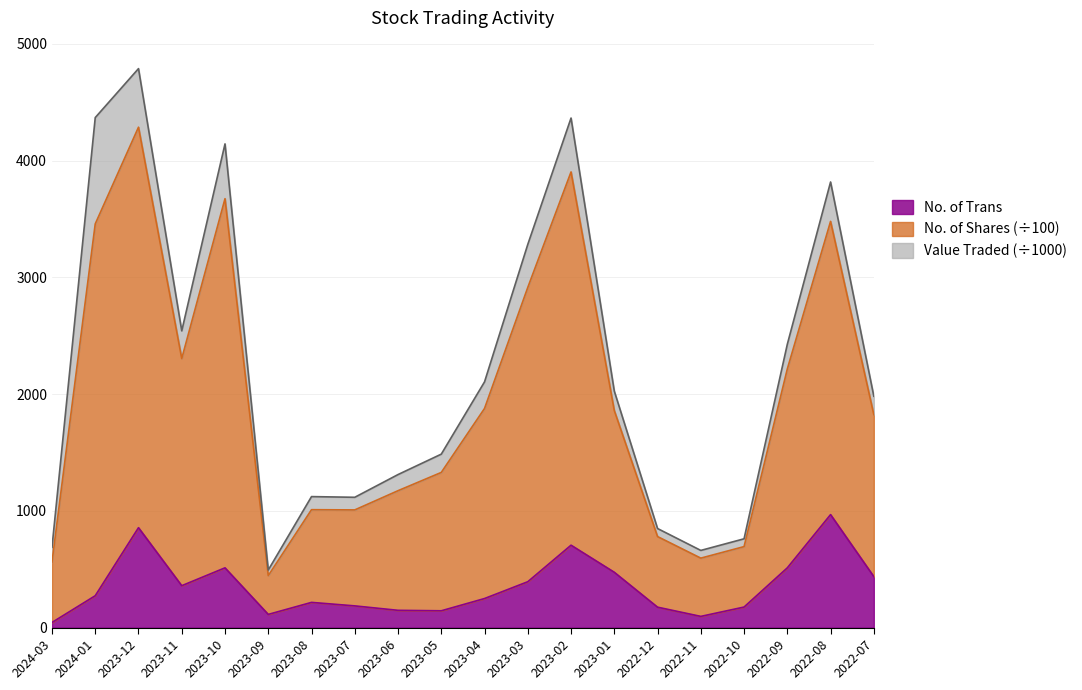

At which category is the sum across all series the highest?

2023-12